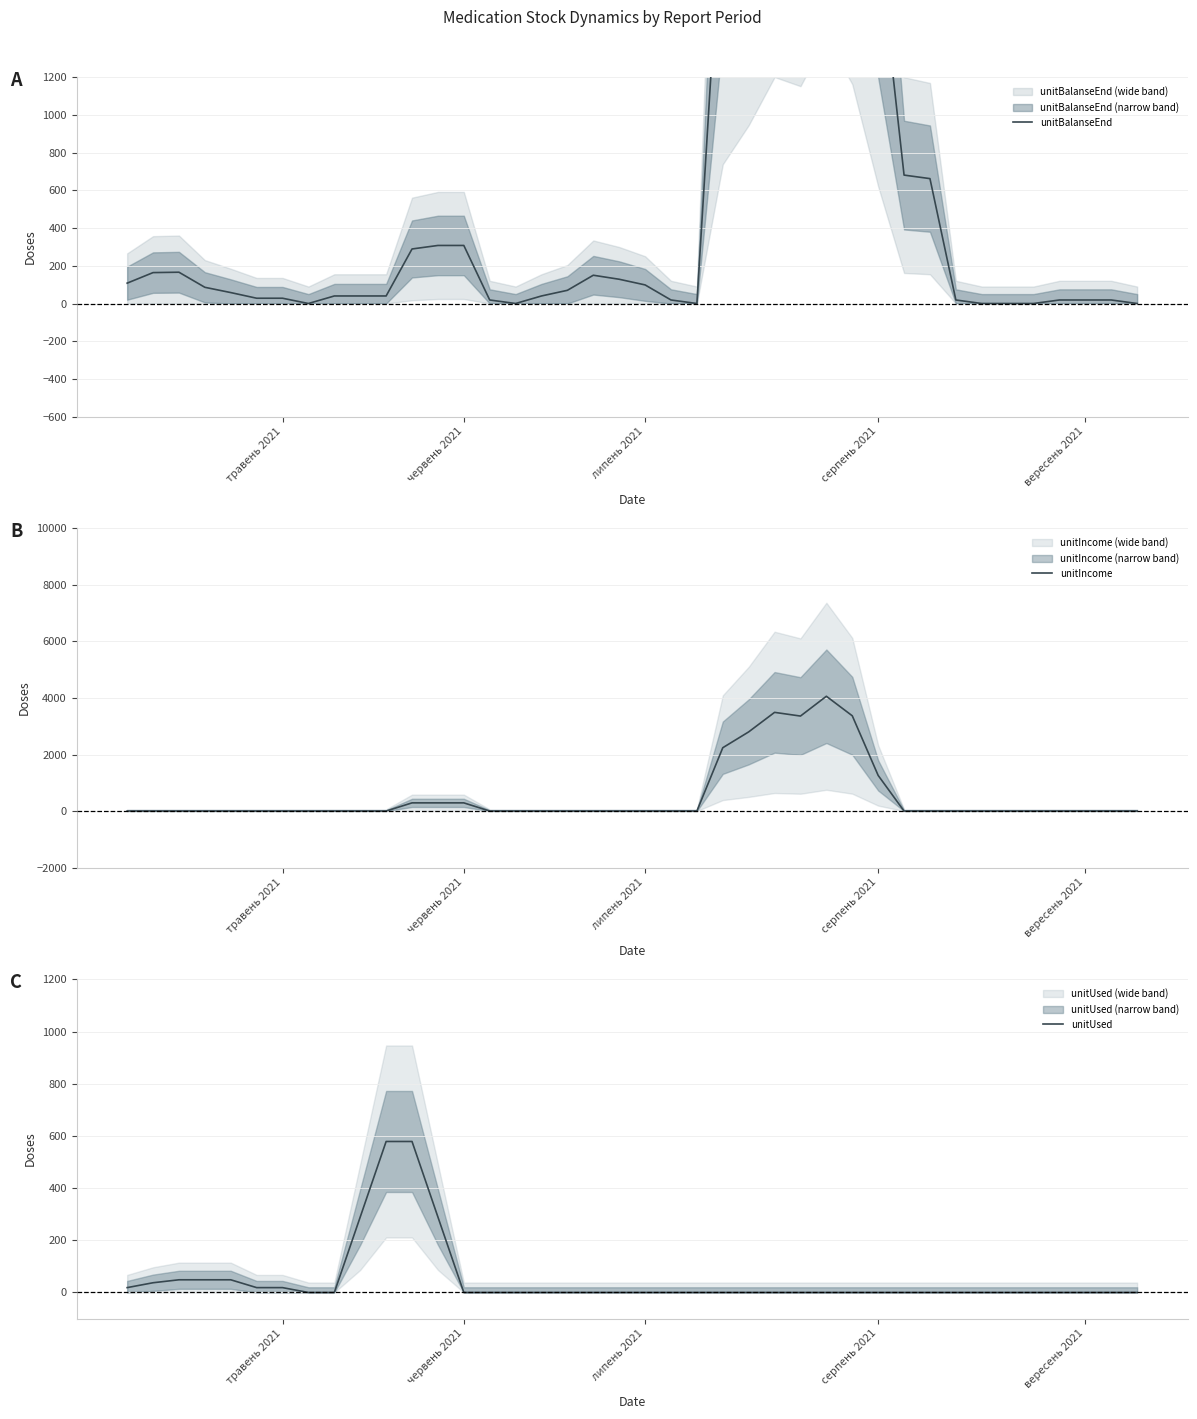

Which series has the largest total across all categories?

unitBalanseEnd